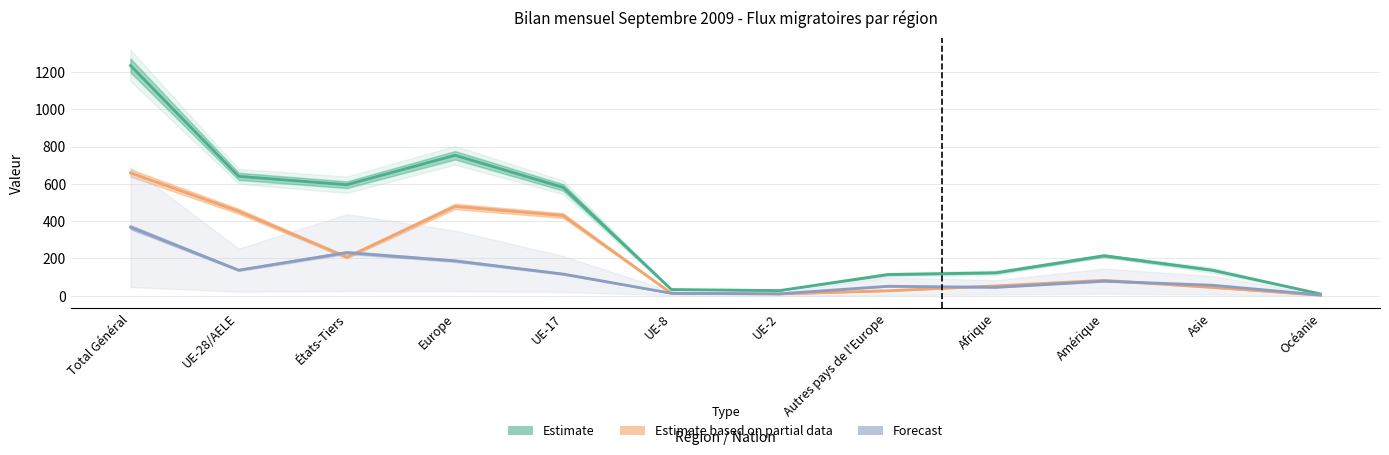

At which label does Estimate based on partial data reach its peak?

Total Général